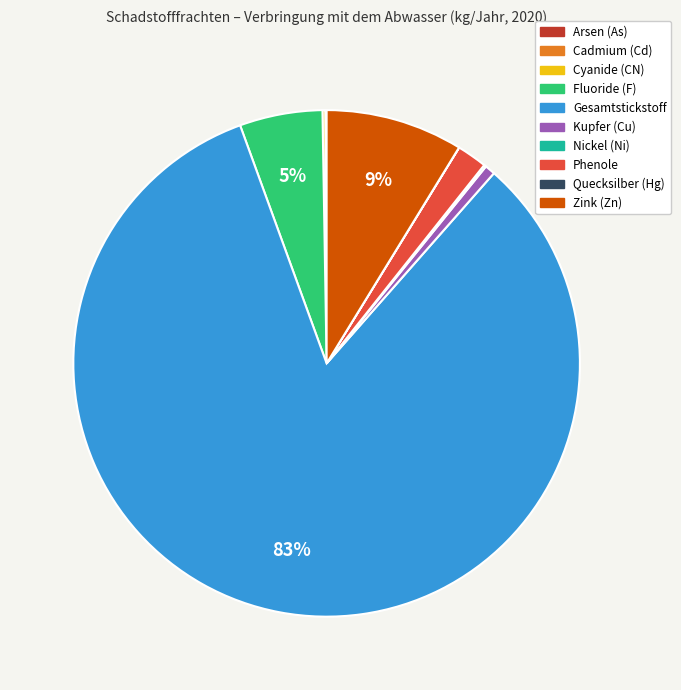

To the nearest percent, what is the average slice percentage?

10%